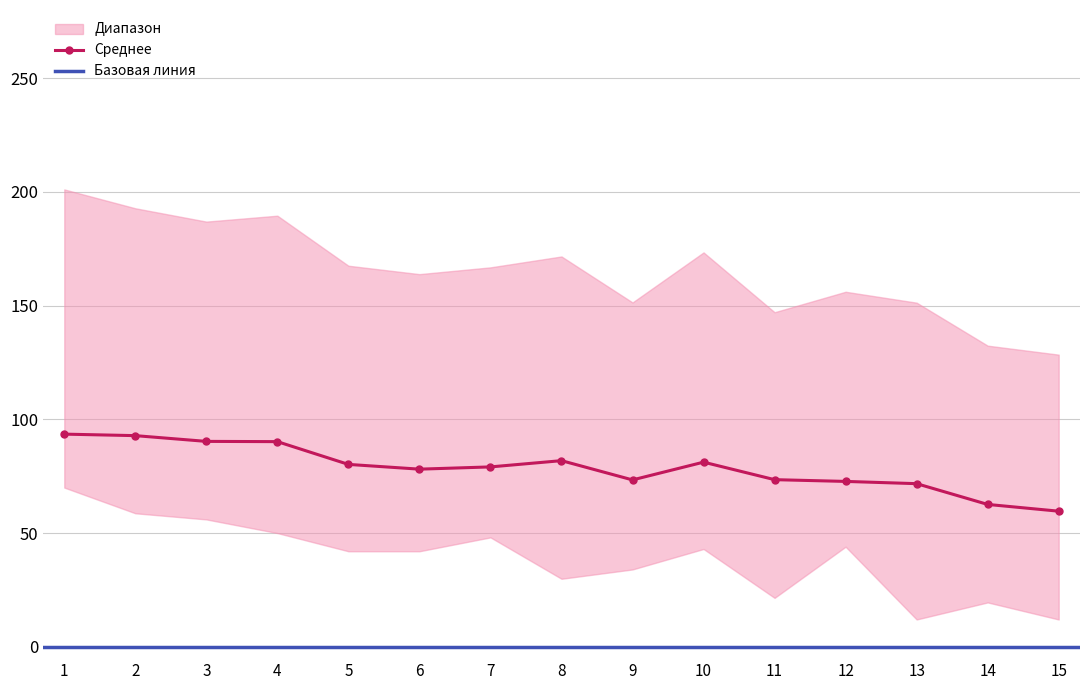

The value of Среднее at 5 is 80.2. True or false?

True